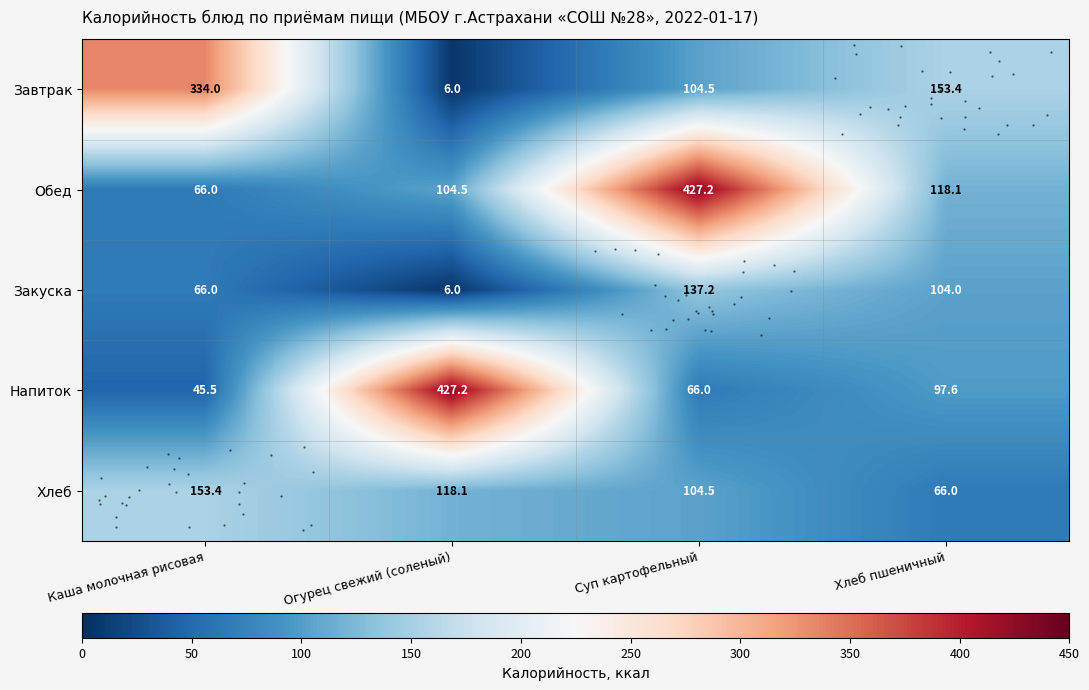

Count the number of categories in the chart.

4